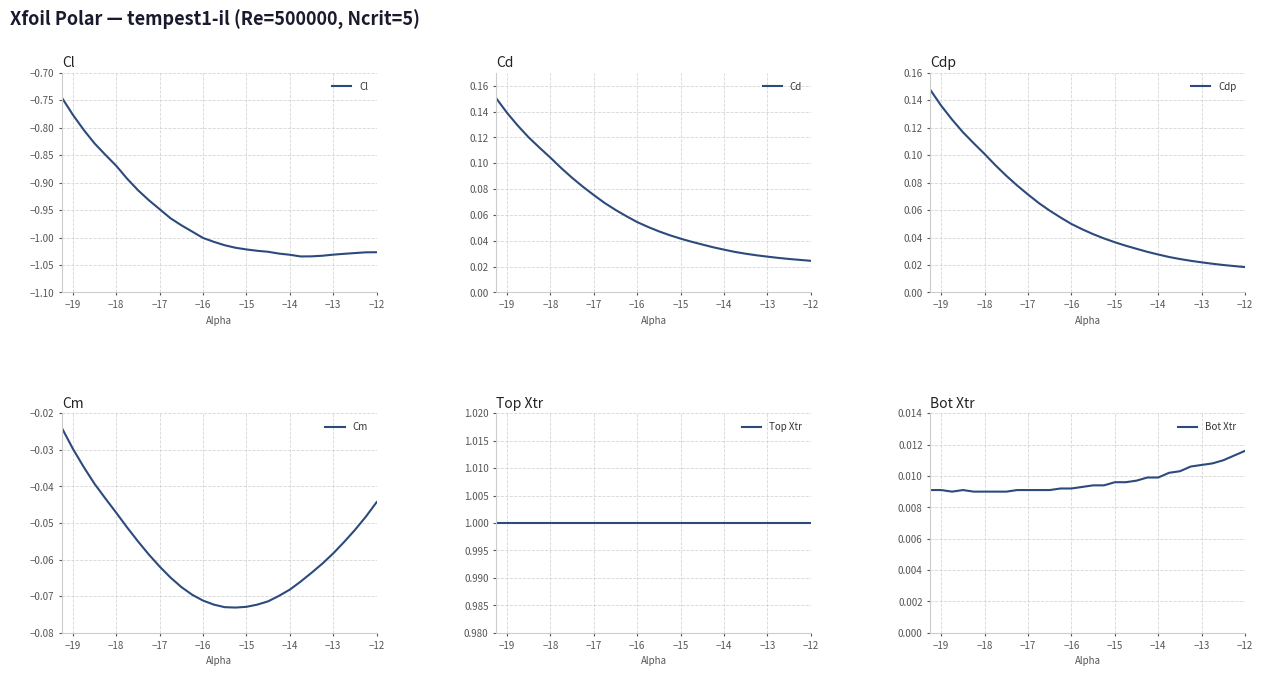

True or false: Cl has a value of -1.6 at −13.

False